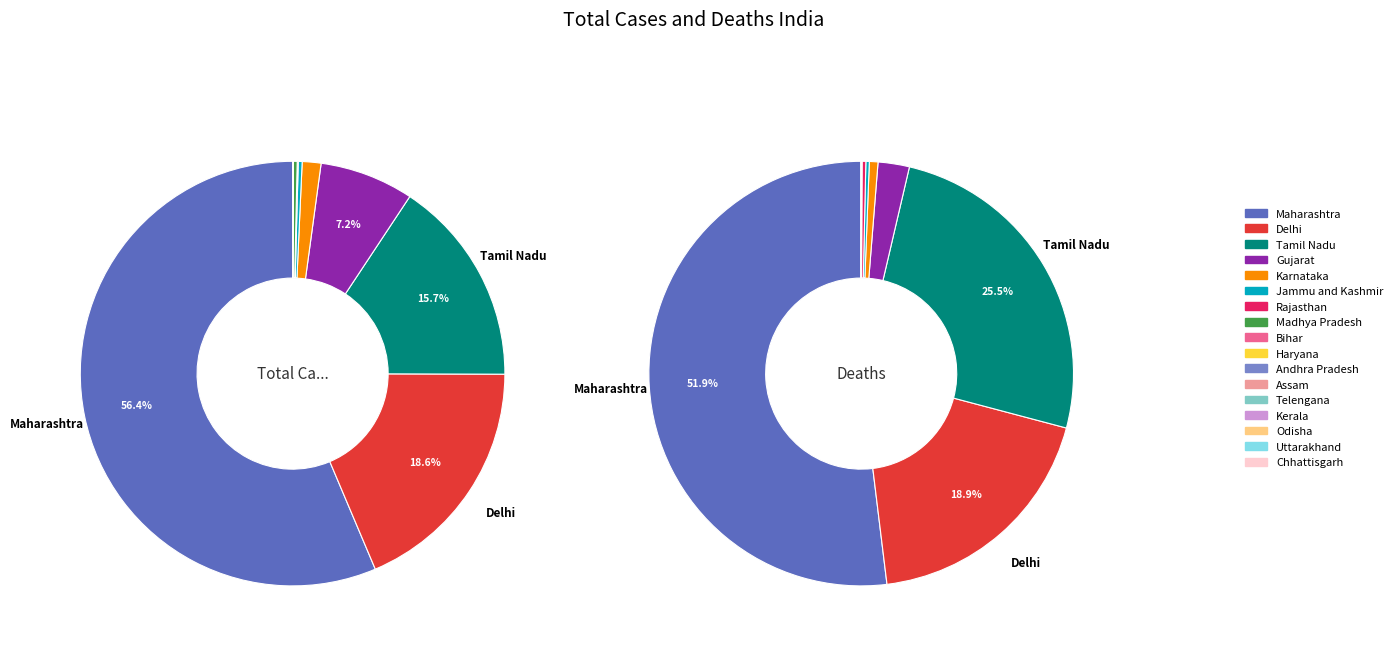

Count the number of slices in the pie.

12